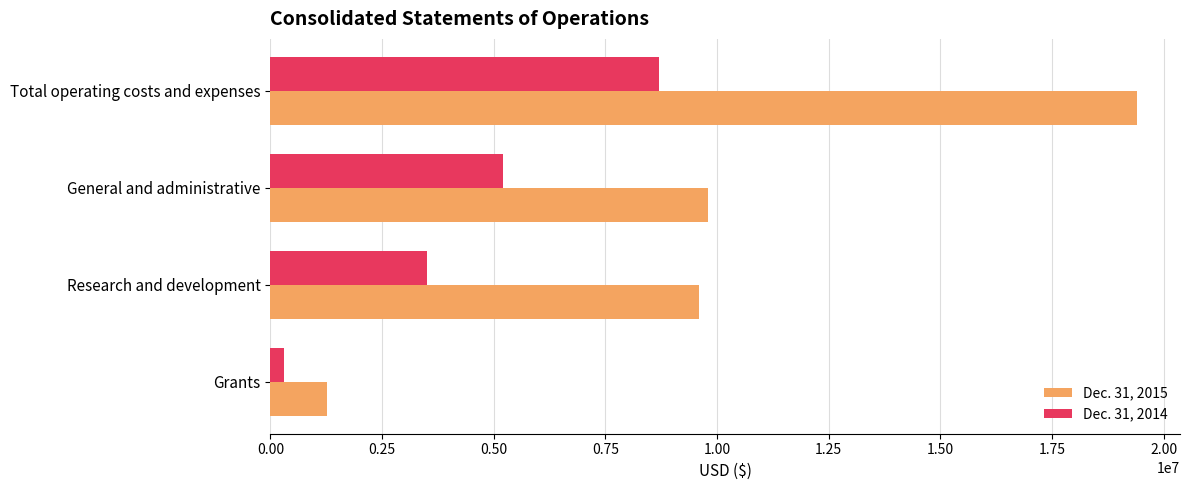

Which series has the largest range (max minus min)?

Dec. 31, 2015